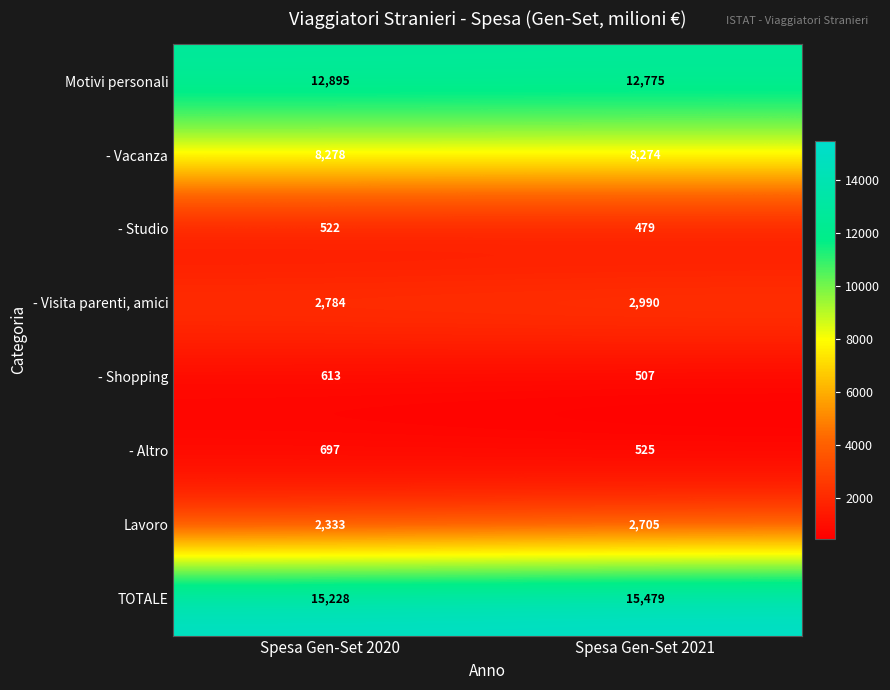

The value of - Shopping at Spesa Gen-Set 2020 is 613. True or false?

True